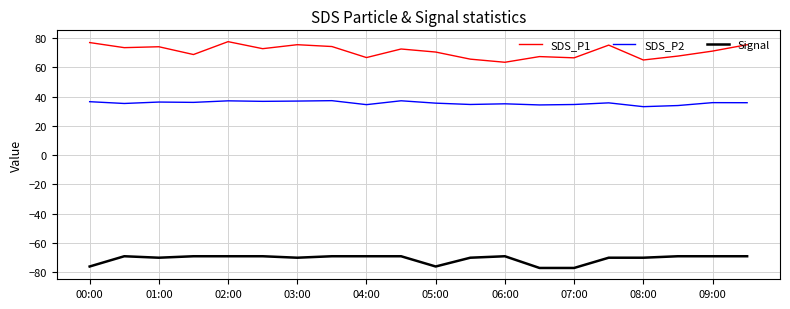

Which series has the largest total across all categories?

SDS_P1